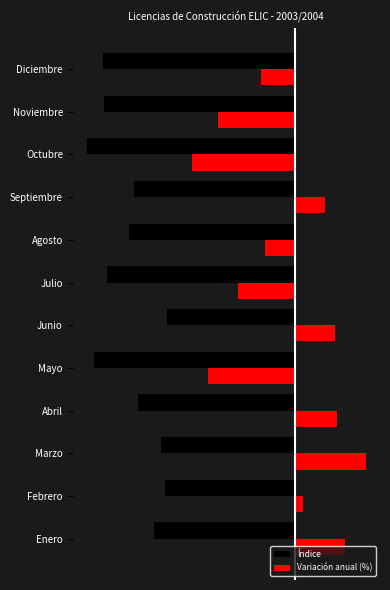

What are all the series names shown in the legend?

Índice, Variación anual (%)